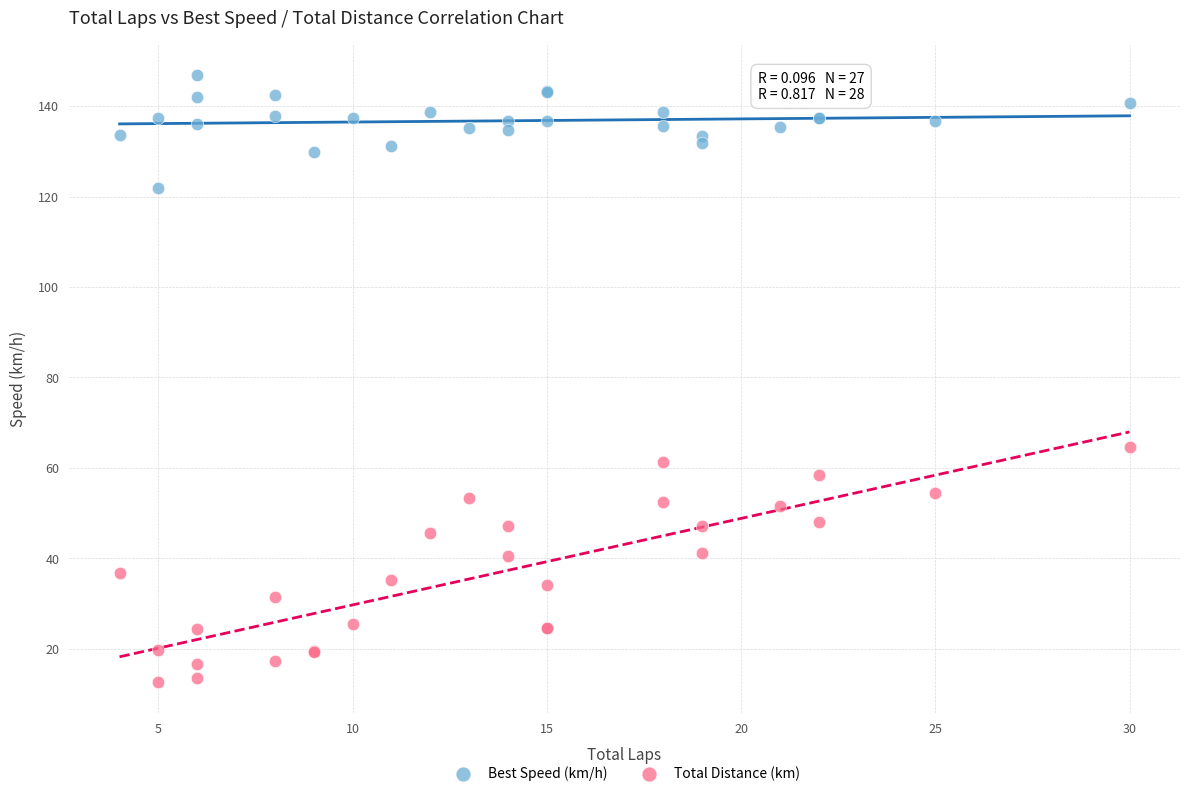

Which series reaches the maximum Y coordinate?

Best Speed (km/h)